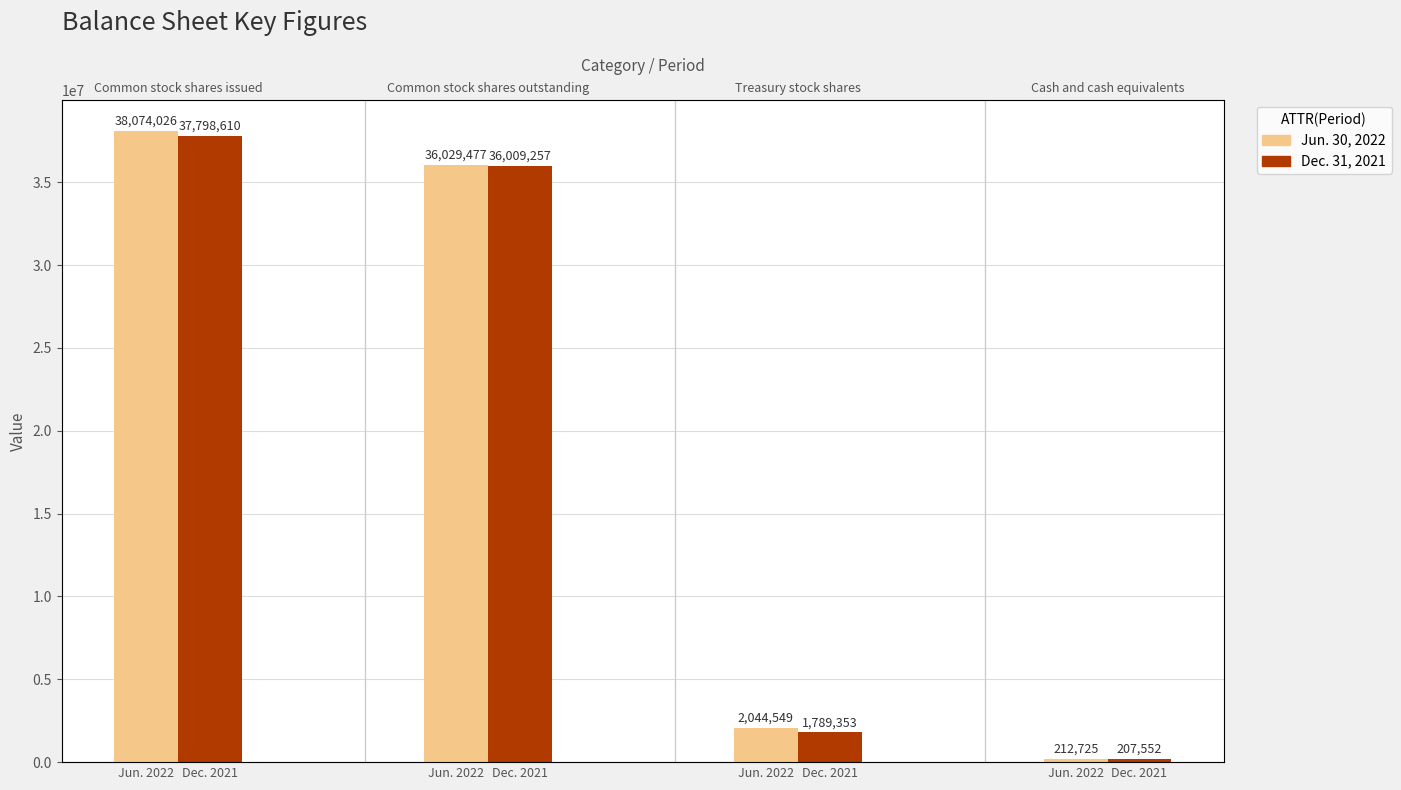

What is the sum of the Dec. 31, 2021 values at Dec. 2021 and Dec. 2021?

36216809